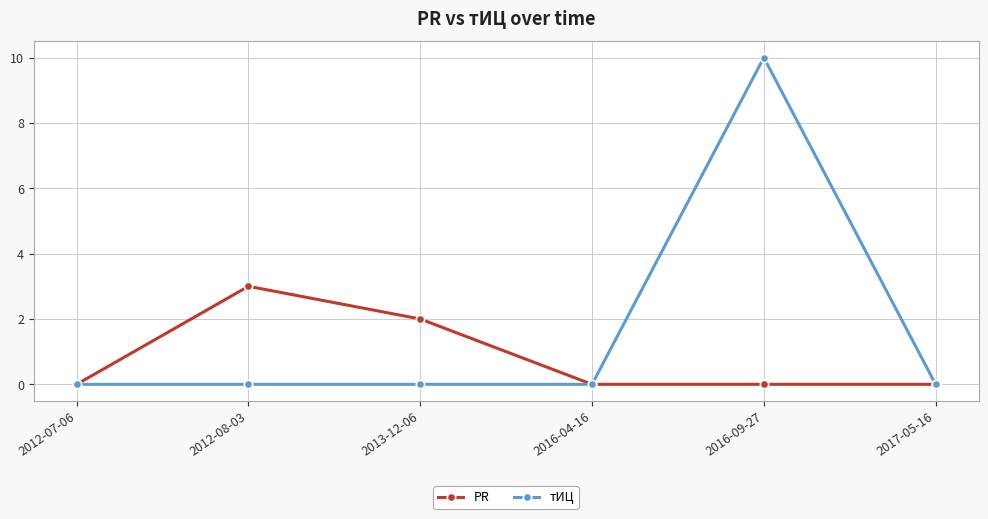

Between 2012-08-03 and 2017-05-16, which series saw the biggest shift?

PR